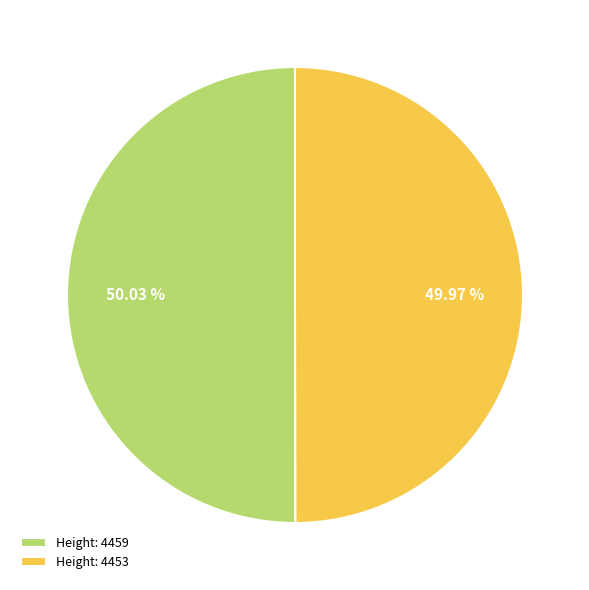

What is the ratio of the value at Height: 4459 to the value at Height: 4453?

1.0